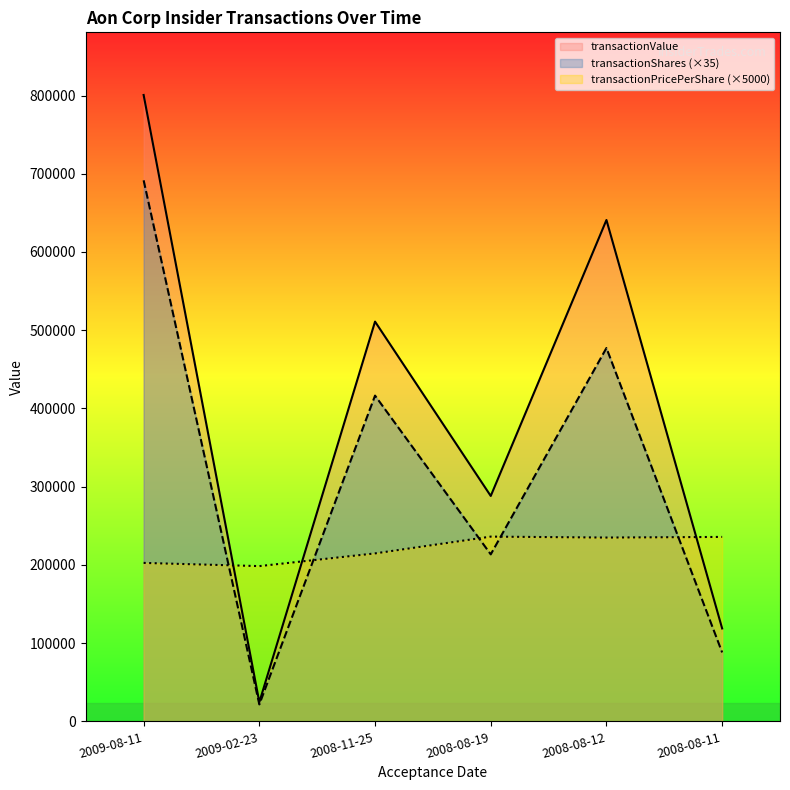

What is the value of the transactionShares point at the 5th from the left?

477260